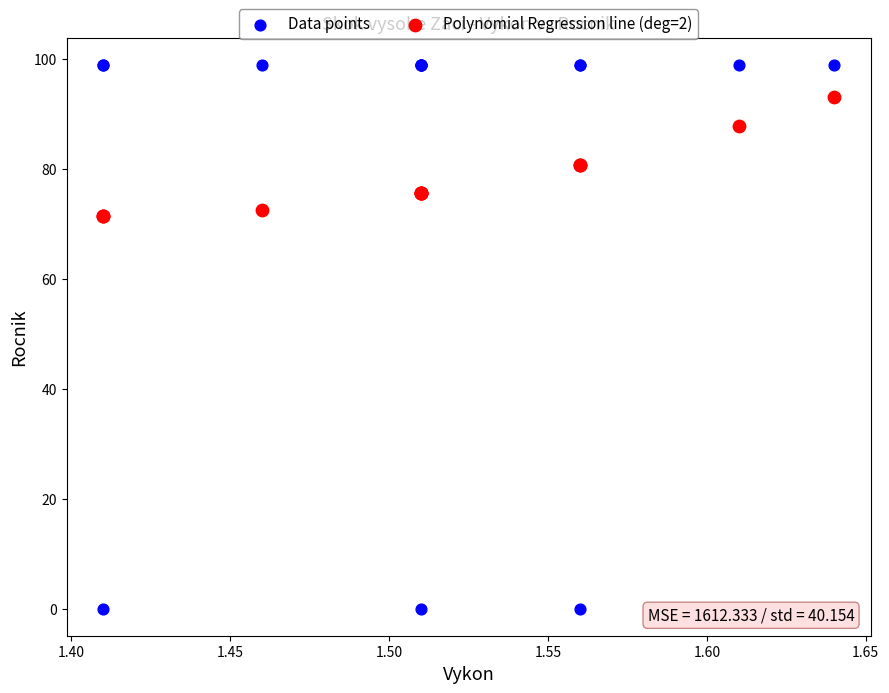

Which series has the largest Y range (max minus min)?

Data points